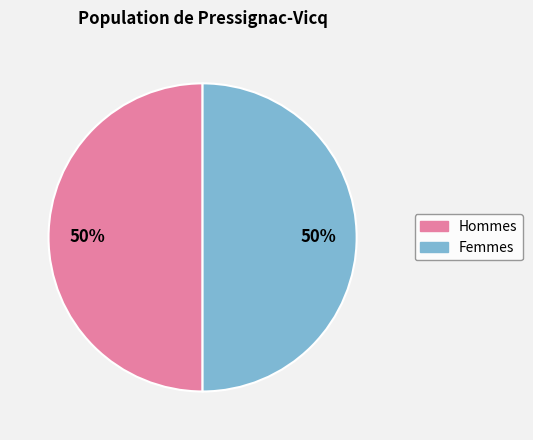

To the nearest percent, what is the average slice percentage?

50%